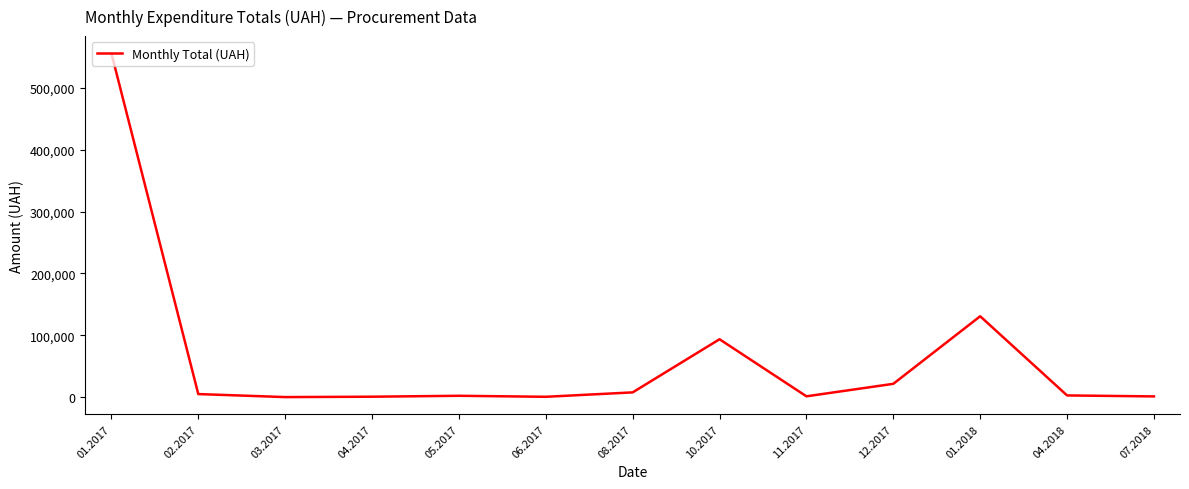

Count the number of values greater than 2865.

7